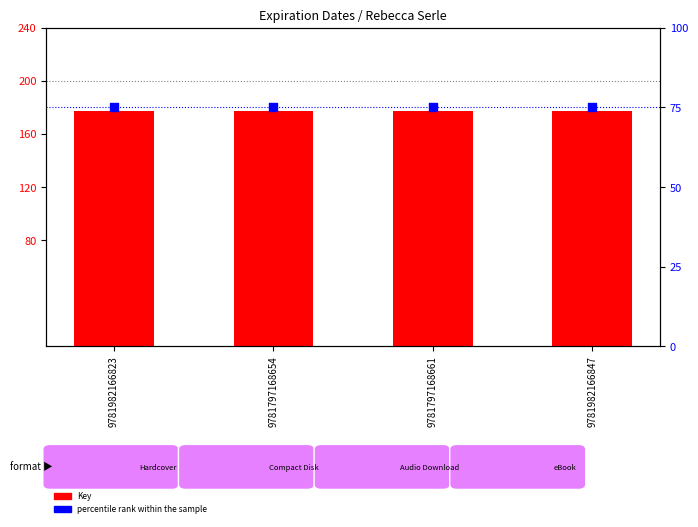

What is the total value across all series at 9781797168654?

252